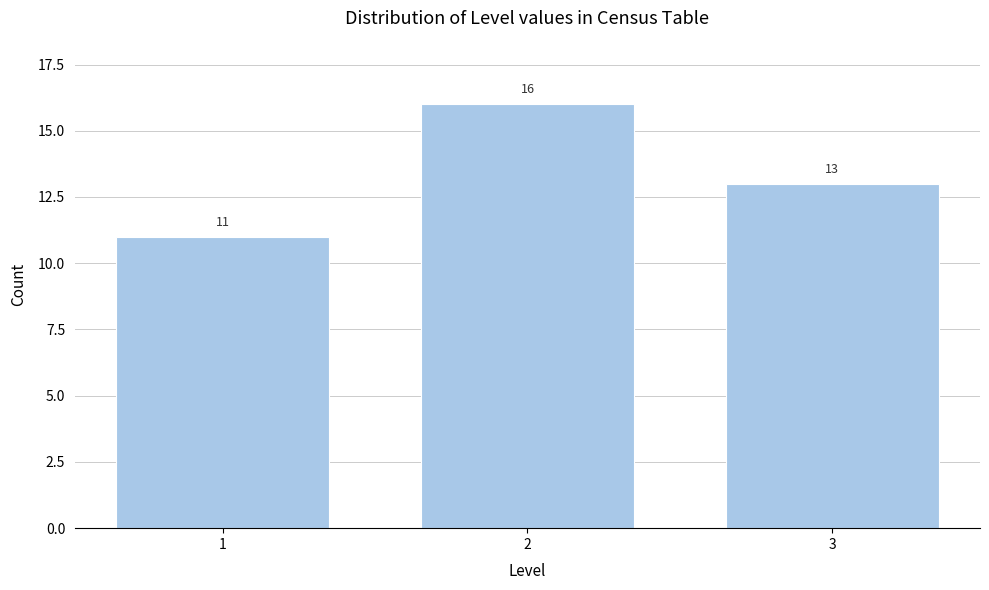

Reading right to left, transcribe all the data shown in this chart.

13	16	11